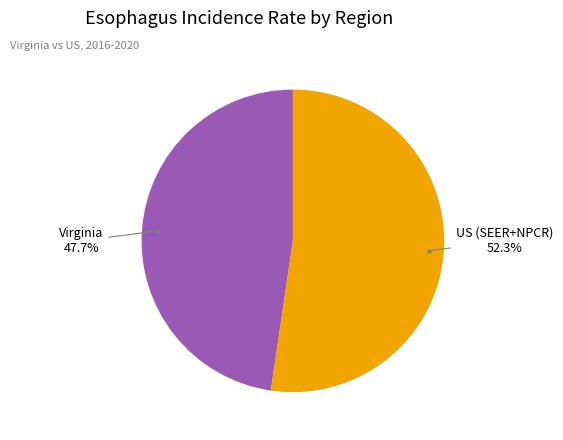

Is there any slice that represents more than half of the pie?

Yes